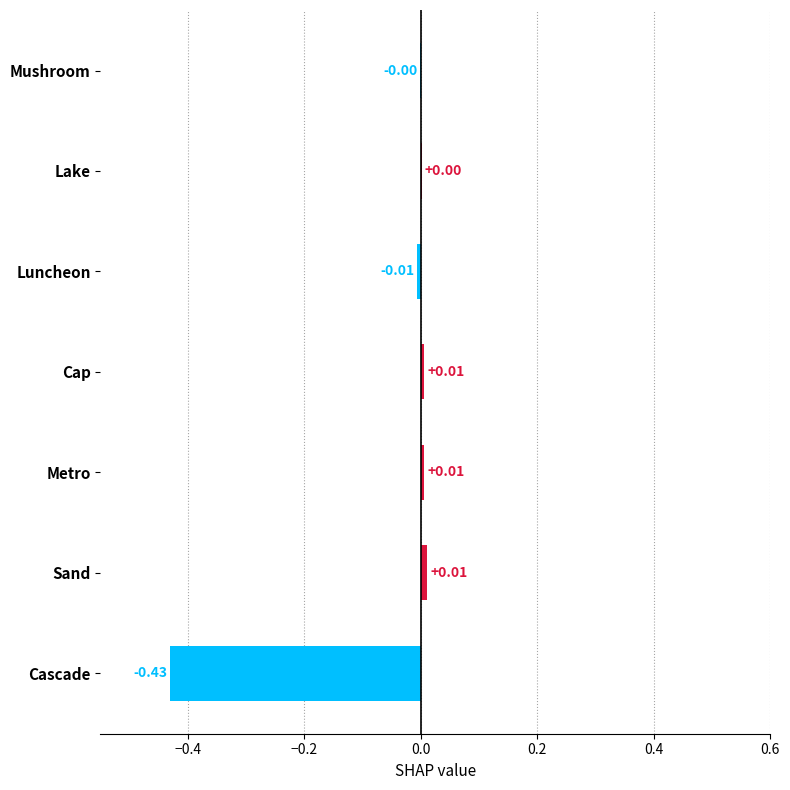

Between Cascade and Luncheon, which is larger?

Luncheon